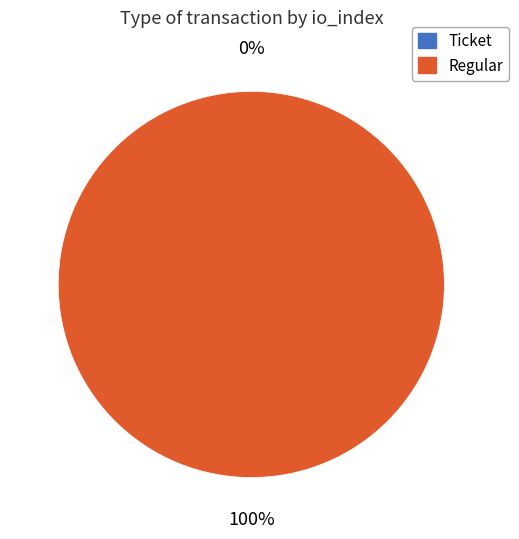

To the nearest percent, what percentage of the pie is Regular?

100%